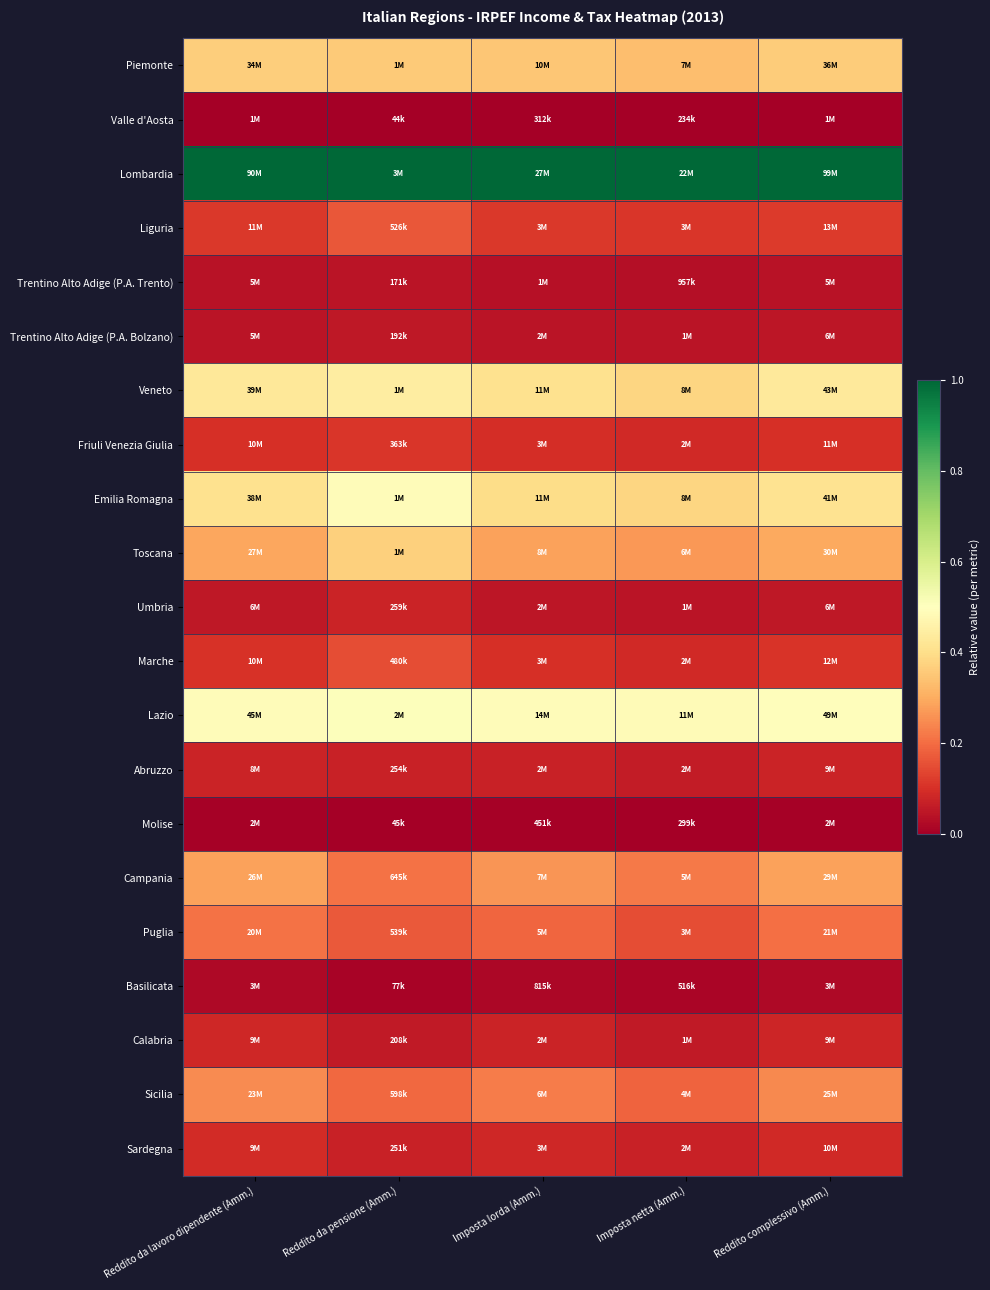

Reading left to right, extract all data points from this chart.

Piemonte: Reddito da lavoro dipendente (Amm.)=0.4	Reddito da pensione (Amm.)=0.4	Imposta lorda (Amm.)=0.4	Imposta netta (Amm.)=0.3	Reddito complessivo (Amm.)=0.4
Valle d'Aosta: Reddito da lavoro dipendente (Amm.)=0.0	Reddito da pensione (Amm.)=0.0	Imposta lorda (Amm.)=0.0	Imposta netta (Amm.)=0.0	Reddito complessivo (Amm.)=0.0
Lombardia: Reddito da lavoro dipendente (Amm.)=1.0	Reddito da pensione (Amm.)=1.0	Imposta lorda (Amm.)=1.0	Imposta netta (Amm.)=1.0	Reddito complessivo (Amm.)=1.0
Liguria: Reddito da lavoro dipendente (Amm.)=0.1	Reddito da pensione (Amm.)=0.2	Imposta lorda (Amm.)=0.1	Imposta netta (Amm.)=0.1	Reddito complessivo (Amm.)=0.1
Trentino Alto Adige (P.A. Trento): Reddito da lavoro dipendente (Amm.)=0.0	Reddito da pensione (Amm.)=0.0	Imposta lorda (Amm.)=0.0	Imposta netta (Amm.)=0.0	Reddito complessivo (Amm.)=0.0
Trentino Alto Adige (P.A. Bolzano): Reddito da lavoro dipendente (Amm.)=0.0	Reddito da pensione (Amm.)=0.1	Imposta lorda (Amm.)=0.0	Imposta netta (Amm.)=0.0	Reddito complessivo (Amm.)=0.0
Veneto: Reddito da lavoro dipendente (Amm.)=0.4	Reddito da pensione (Amm.)=0.4	Imposta lorda (Amm.)=0.4	Imposta netta (Amm.)=0.4	Reddito complessivo (Amm.)=0.4
Friuli Venezia Giulia: Reddito da lavoro dipendente (Amm.)=0.1	Reddito da pensione (Amm.)=0.1	Imposta lorda (Amm.)=0.1	Imposta netta (Amm.)=0.1	Reddito complessivo (Amm.)=0.1
Emilia Romagna: Reddito da lavoro dipendente (Amm.)=0.4	Reddito da pensione (Amm.)=0.5	Imposta lorda (Amm.)=0.4	Imposta netta (Amm.)=0.4	Reddito complessivo (Amm.)=0.4
Toscana: Reddito da lavoro dipendente (Amm.)=0.3	Reddito da pensione (Amm.)=0.4	Imposta lorda (Amm.)=0.3	Imposta netta (Amm.)=0.3	Reddito complessivo (Amm.)=0.3
Umbria: Reddito da lavoro dipendente (Amm.)=0.1	Reddito da pensione (Amm.)=0.1	Imposta lorda (Amm.)=0.0	Imposta netta (Amm.)=0.0	Reddito complessivo (Amm.)=0.1
Marche: Reddito da lavoro dipendente (Amm.)=0.1	Reddito da pensione (Amm.)=0.2	Imposta lorda (Amm.)=0.1	Imposta netta (Amm.)=0.1	Reddito complessivo (Amm.)=0.1
Lazio: Reddito da lavoro dipendente (Amm.)=0.5	Reddito da pensione (Amm.)=0.5	Imposta lorda (Amm.)=0.5	Imposta netta (Amm.)=0.5	Reddito complessivo (Amm.)=0.5
Abruzzo: Reddito da lavoro dipendente (Amm.)=0.1	Reddito da pensione (Amm.)=0.1	Imposta lorda (Amm.)=0.1	Imposta netta (Amm.)=0.1	Reddito complessivo (Amm.)=0.1
Molise: Reddito da lavoro dipendente (Amm.)=0.0	Reddito da pensione (Amm.)=0.0	Imposta lorda (Amm.)=0.0	Imposta netta (Amm.)=0.0	Reddito complessivo (Amm.)=0.0
Campania: Reddito da lavoro dipendente (Amm.)=0.3	Reddito da pensione (Amm.)=0.2	Imposta lorda (Amm.)=0.3	Imposta netta (Amm.)=0.2	Reddito complessivo (Amm.)=0.3
Puglia: Reddito da lavoro dipendente (Amm.)=0.2	Reddito da pensione (Amm.)=0.2	Imposta lorda (Amm.)=0.2	Imposta netta (Amm.)=0.2	Reddito complessivo (Amm.)=0.2
Basilicata: Reddito da lavoro dipendente (Amm.)=0.0	Reddito da pensione (Amm.)=0.0	Imposta lorda (Amm.)=0.0	Imposta netta (Amm.)=0.0	Reddito complessivo (Amm.)=0.0
Calabria: Reddito da lavoro dipendente (Amm.)=0.1	Reddito da pensione (Amm.)=0.1	Imposta lorda (Amm.)=0.1	Imposta netta (Amm.)=0.1	Reddito complessivo (Amm.)=0.1
Sicilia: Reddito da lavoro dipendente (Amm.)=0.2	Reddito da pensione (Amm.)=0.2	Imposta lorda (Amm.)=0.2	Imposta netta (Amm.)=0.2	Reddito complessivo (Amm.)=0.2
Sardegna: Reddito da lavoro dipendente (Amm.)=0.1	Reddito da pensione (Amm.)=0.1	Imposta lorda (Amm.)=0.1	Imposta netta (Amm.)=0.1	Reddito complessivo (Amm.)=0.1